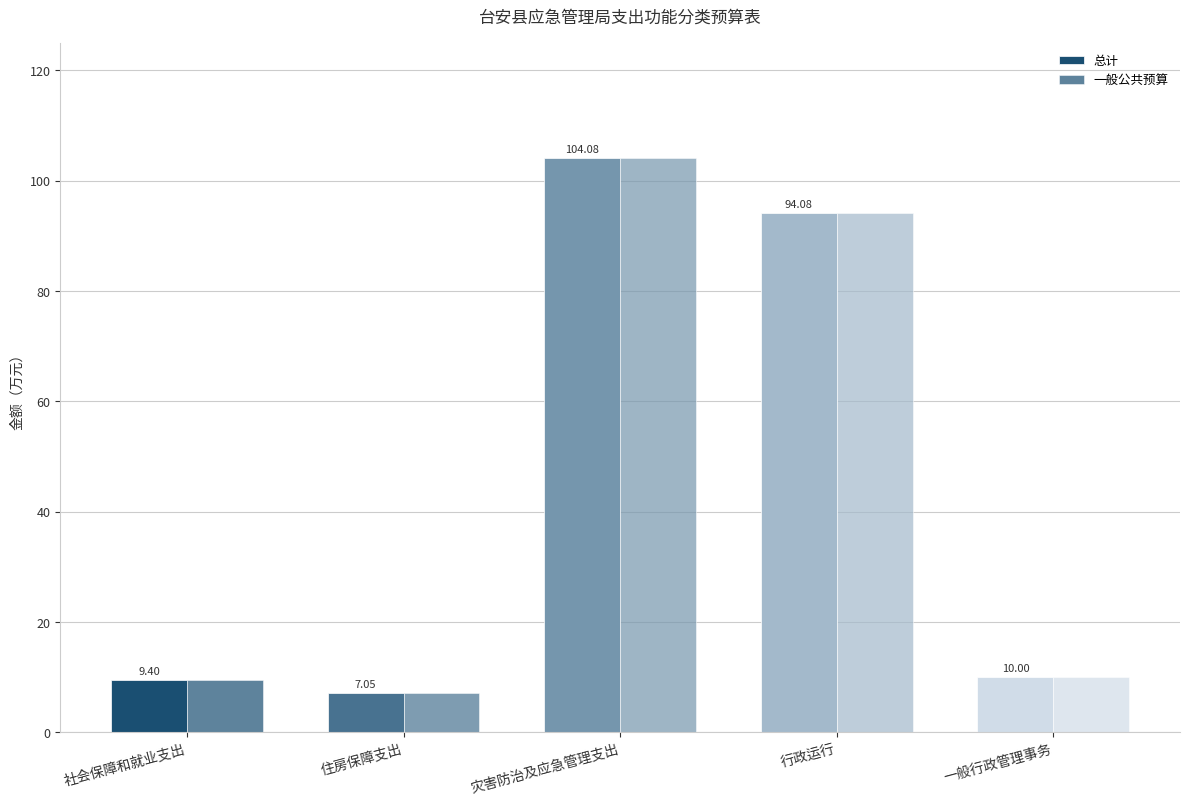

How many data points in 总计 are less than 10?

2